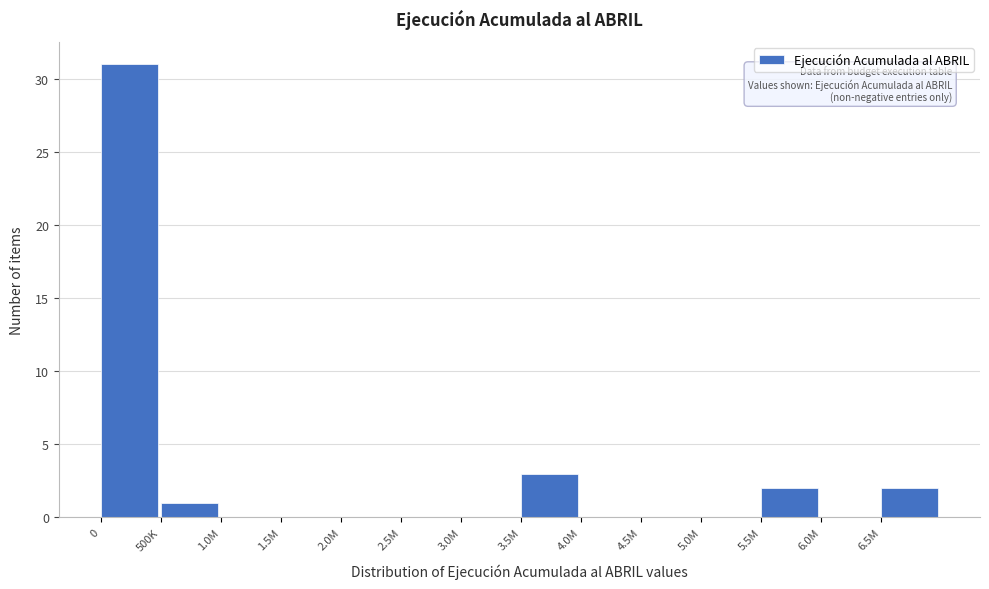

Reading left to right, list all the values displayed in this chart.

0=31	500K=1	1.0M=0	1.5M=0	2.0M=0	2.5M=0	3.0M=0	3.5M=3	4.0M=0	4.5M=0	5.0M=0	5.5M=2	6.0M=0	6.5M=2